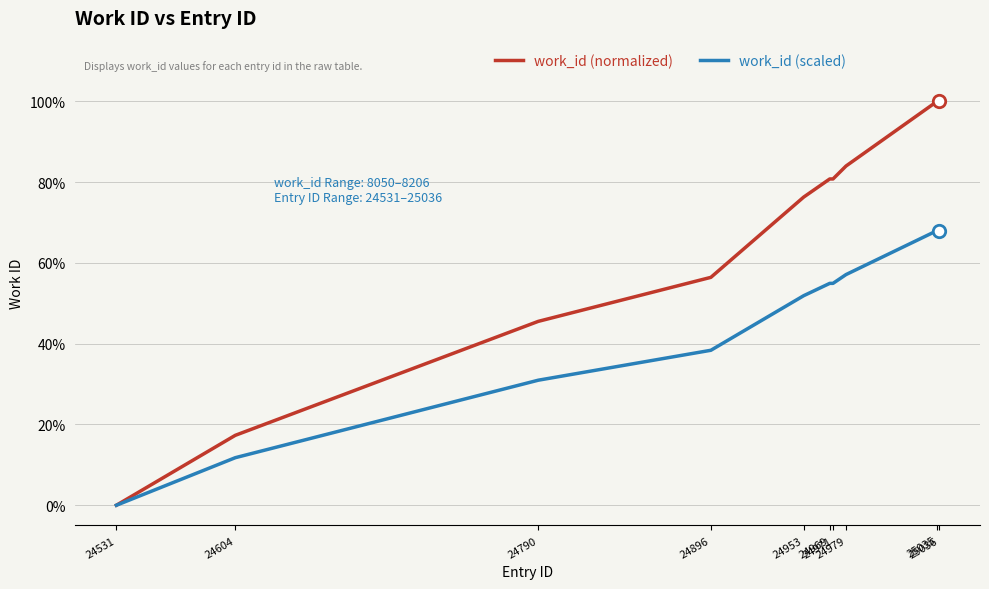

Which series has the widest spread of values?

work_id (normalized)